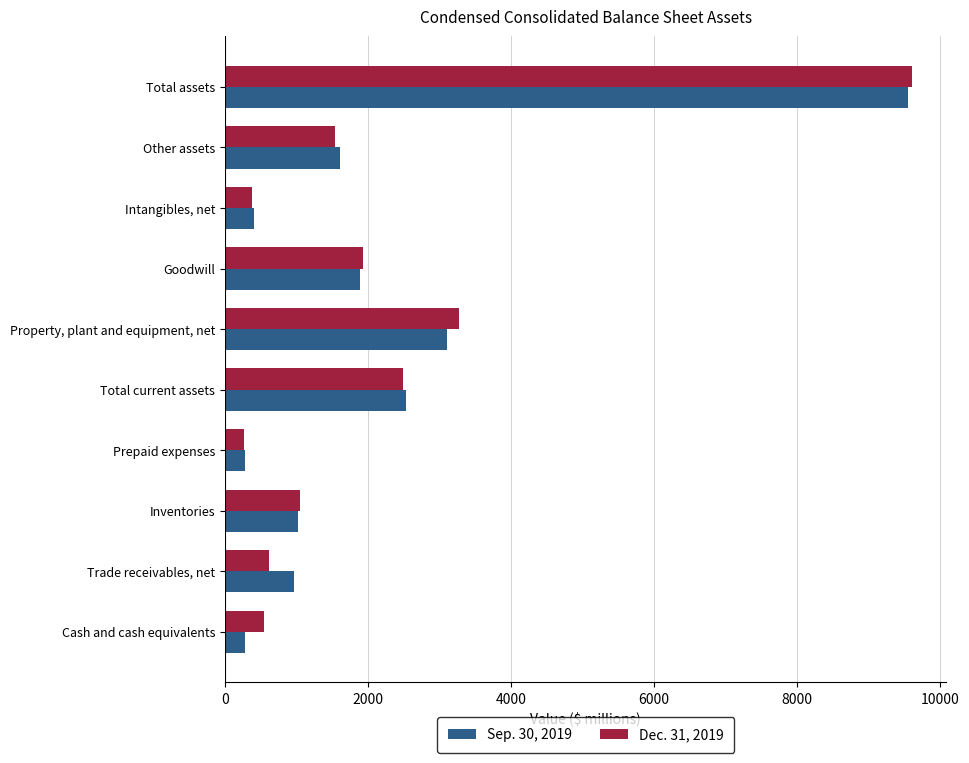

What is the total value across all series at Other assets?

3157